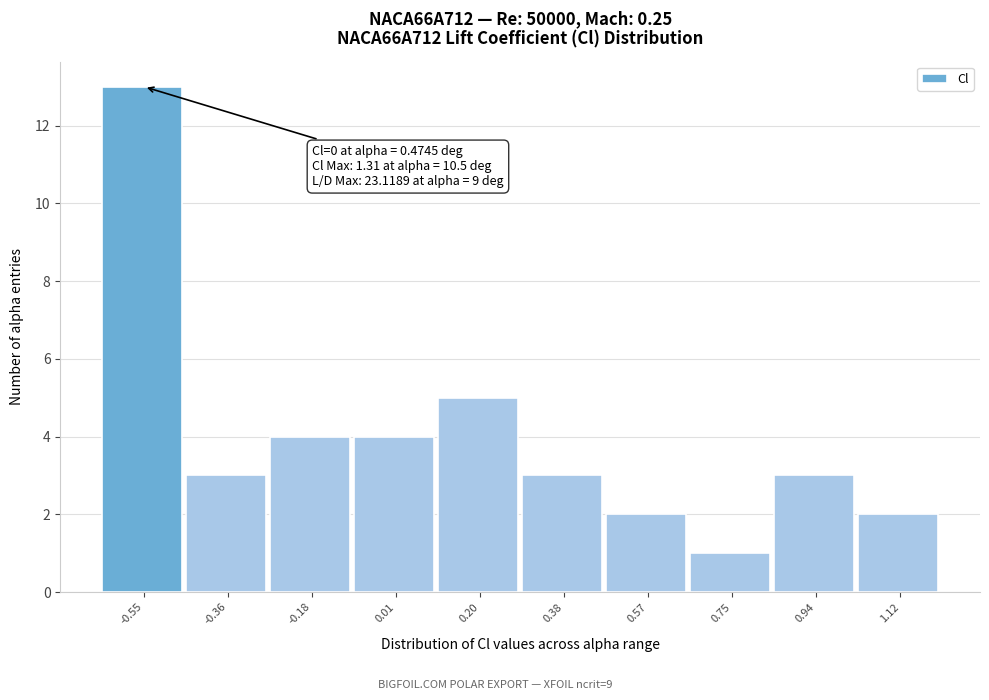

Reading left to right, transcribe all the data shown in this chart.

13	3	4	4	5	3	2	1	3	2